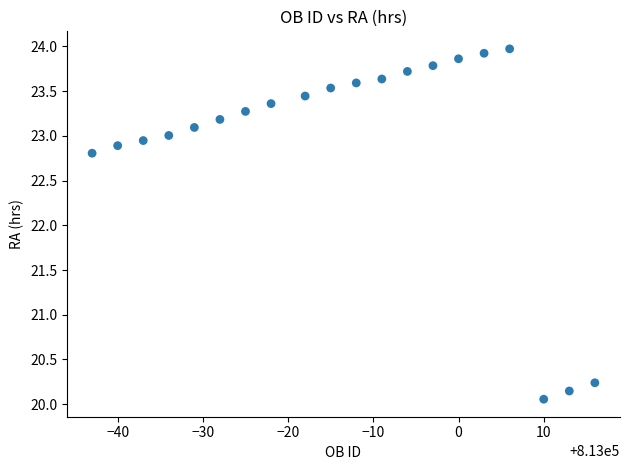

What is the range of Y values (max minus min)?

3.9